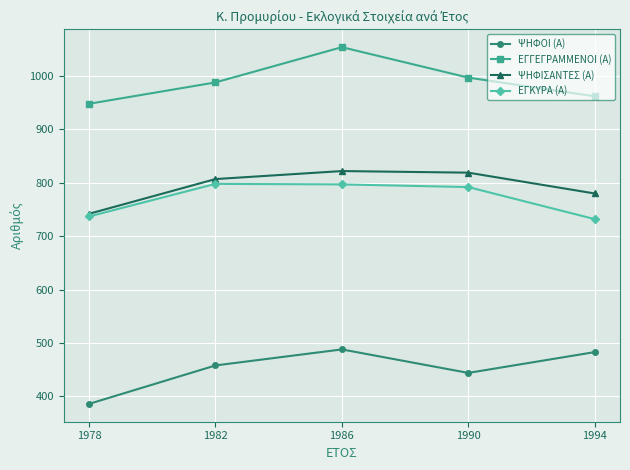

What is the spread (max minus min) of values at 1994?

479